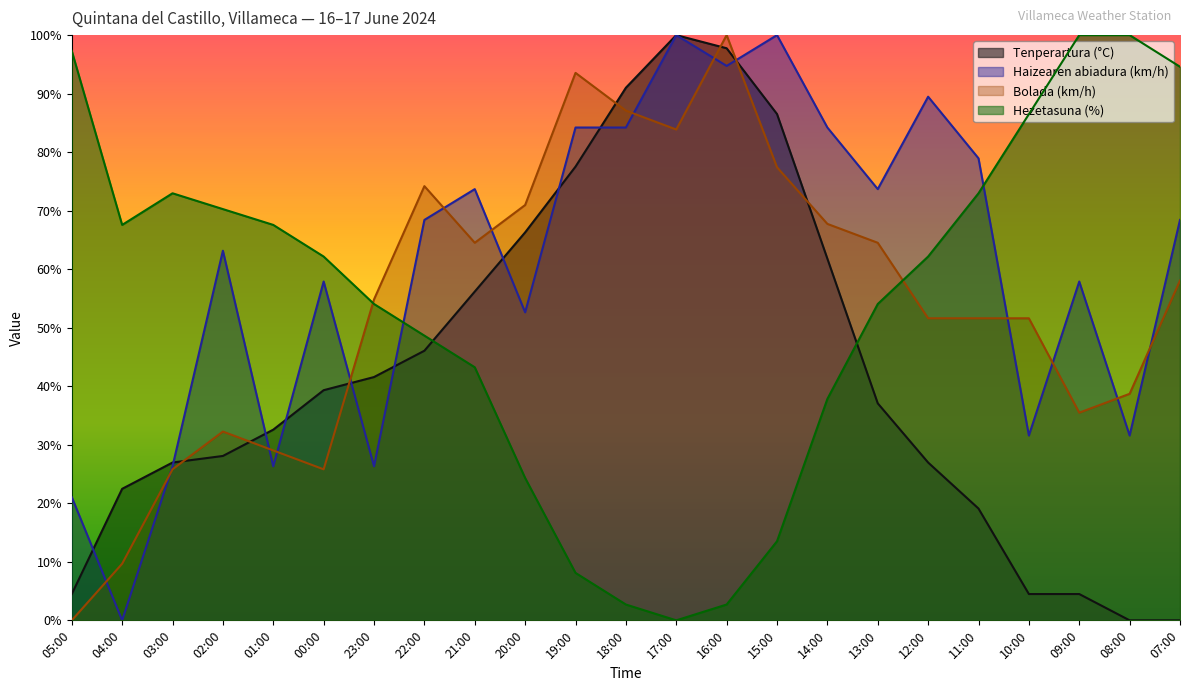

At how many categories does at least one series exceed 72?

17